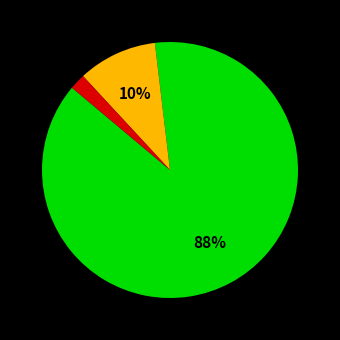

To the nearest percent, what is the difference between the largest and smallest slice percentages?

86%